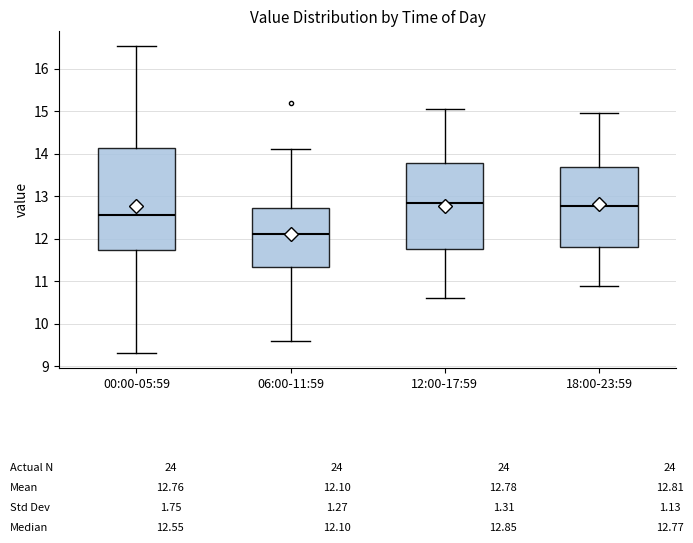

Which box has the lowest median line?

06:00-11:59